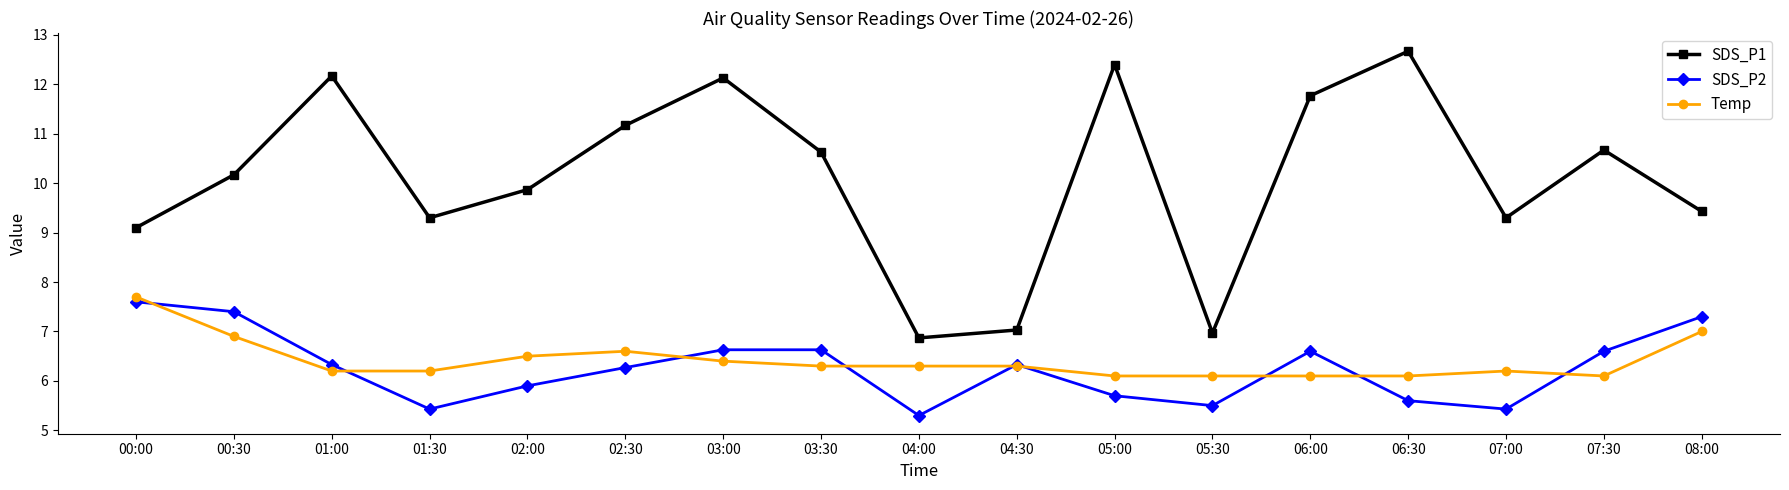

What is the smallest value displayed?

5.3